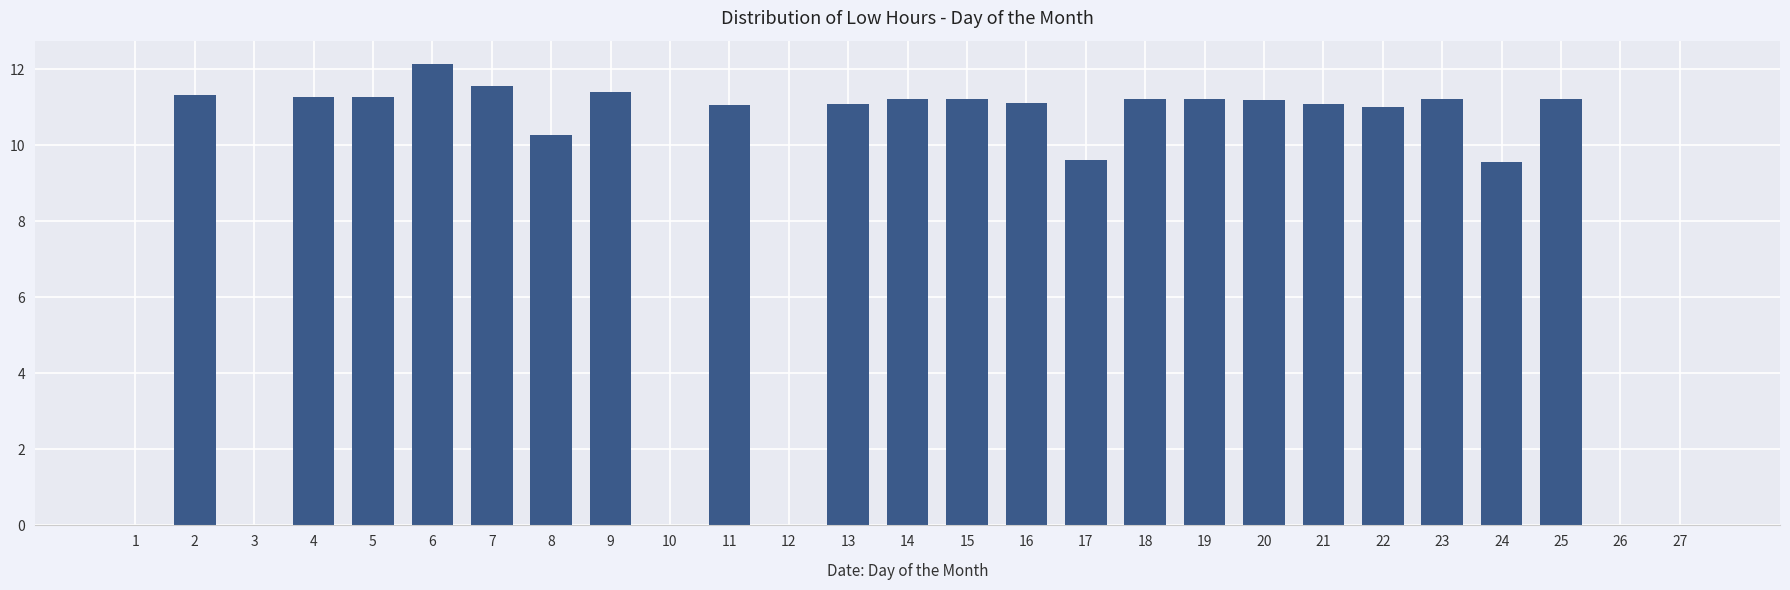

Does the chart contain stacked bars?

No